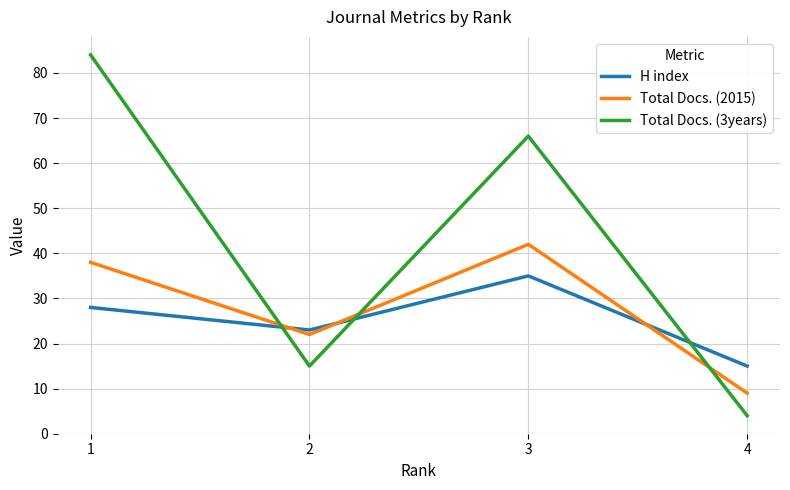

How many lines are shown in the chart?

3